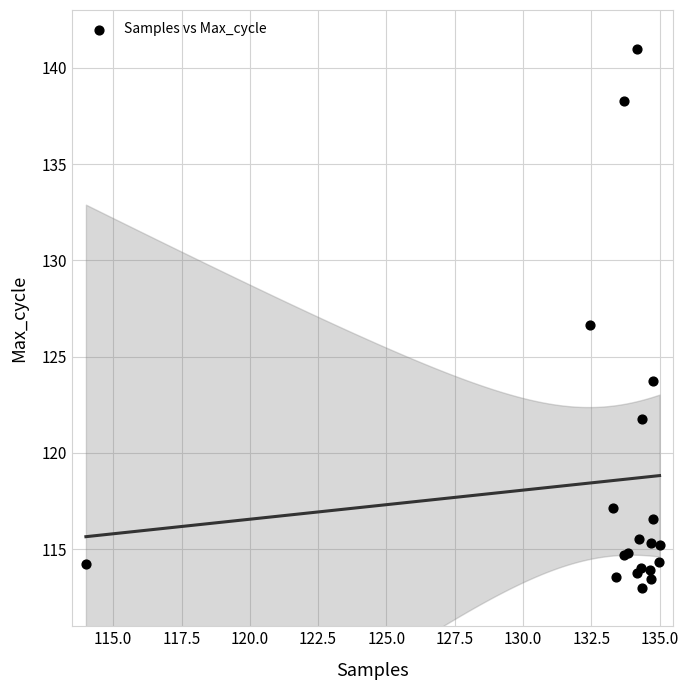

What Y value in the scatter plot is closest to 127?

126.7